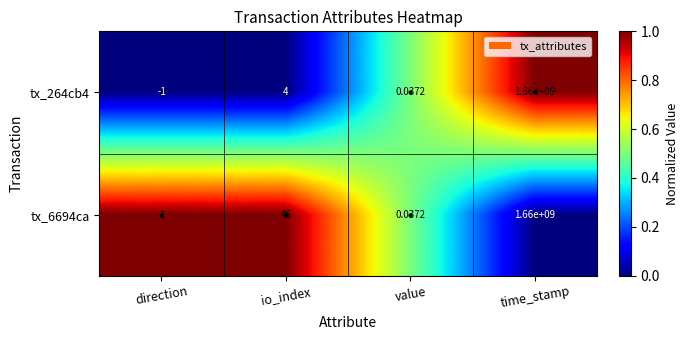

Where is tx_264cb4 nearest to the value 829999999?

io_index